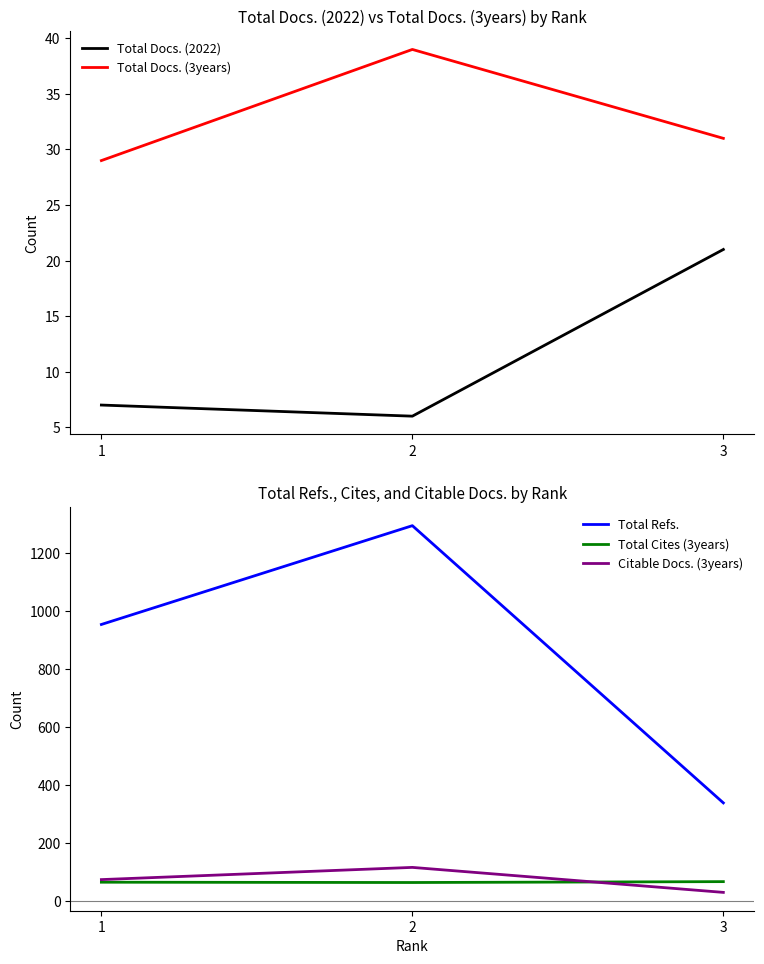

At which label does Total Docs. (3years) first exceed 31?

2